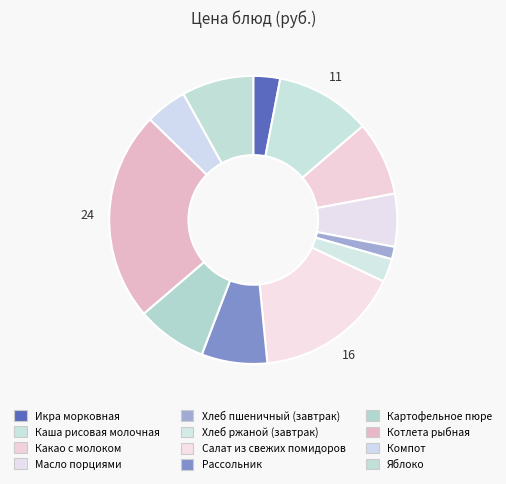

Count the number of slices in the pie.

12